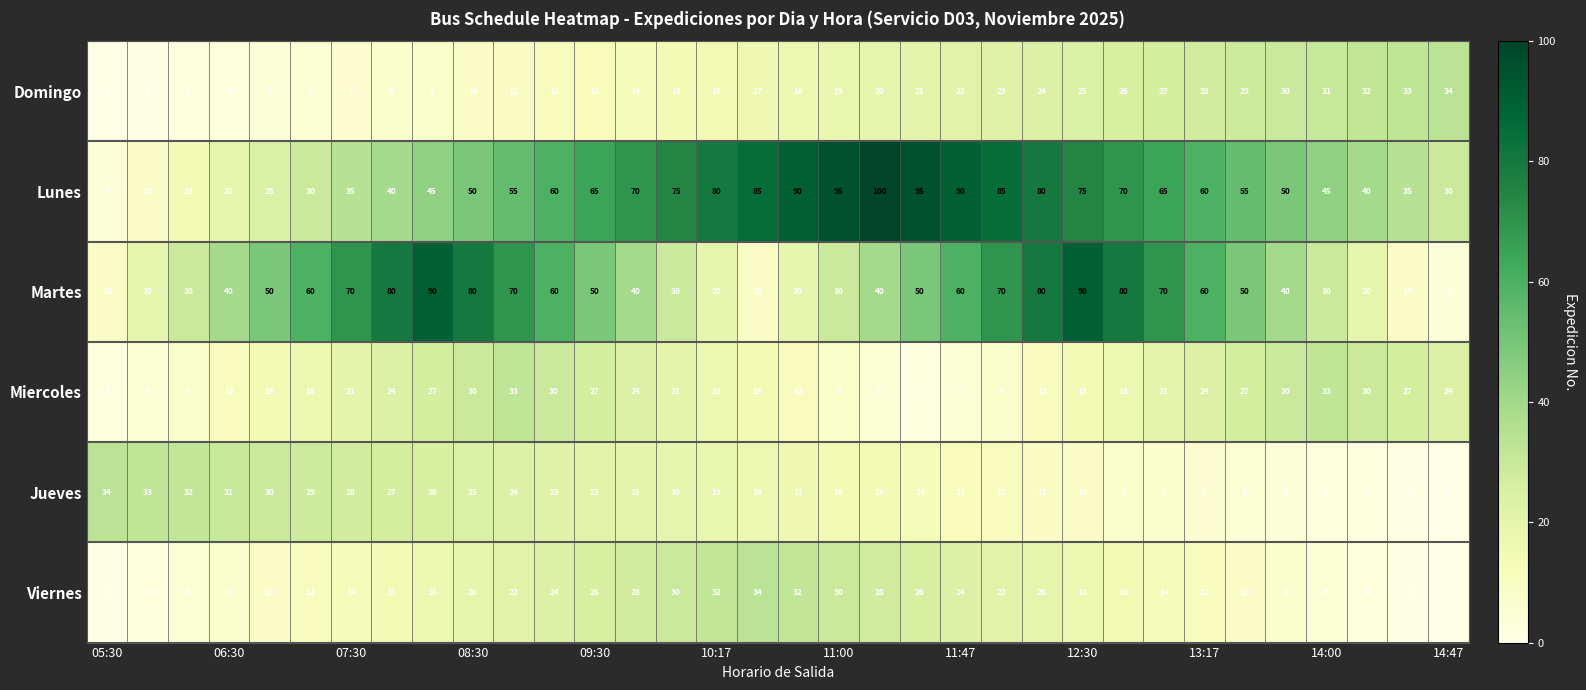

What is the sum of all Lunes values?

1925